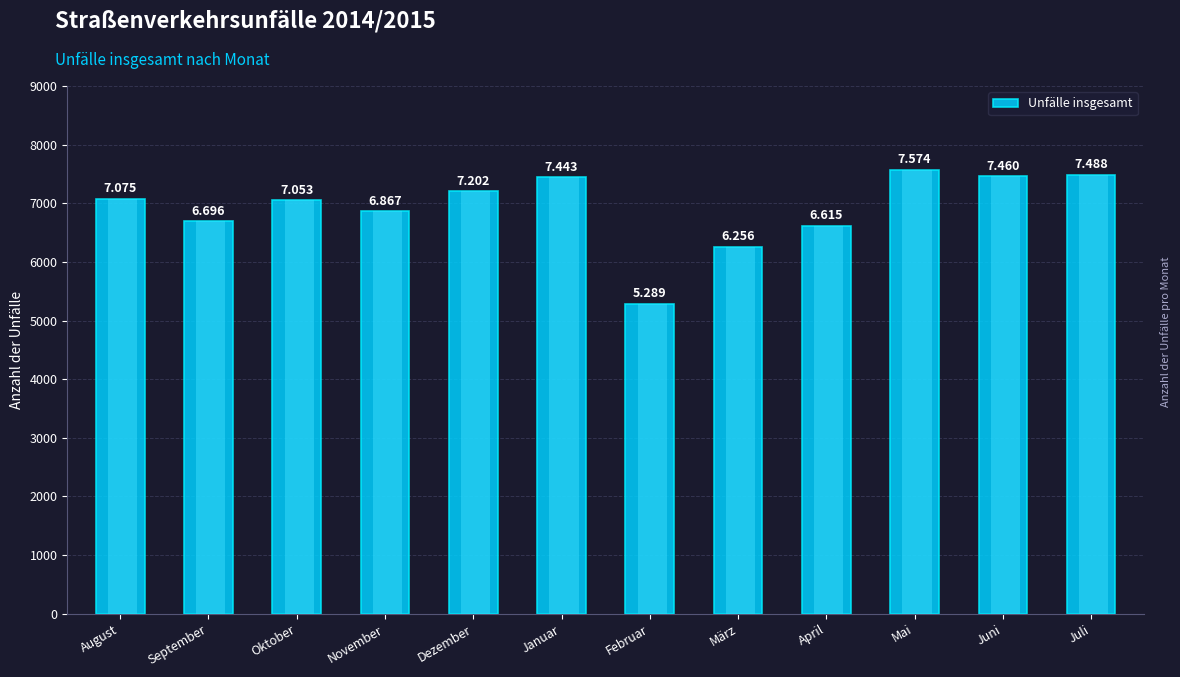

What is the label of the 5th bar from the right?

März